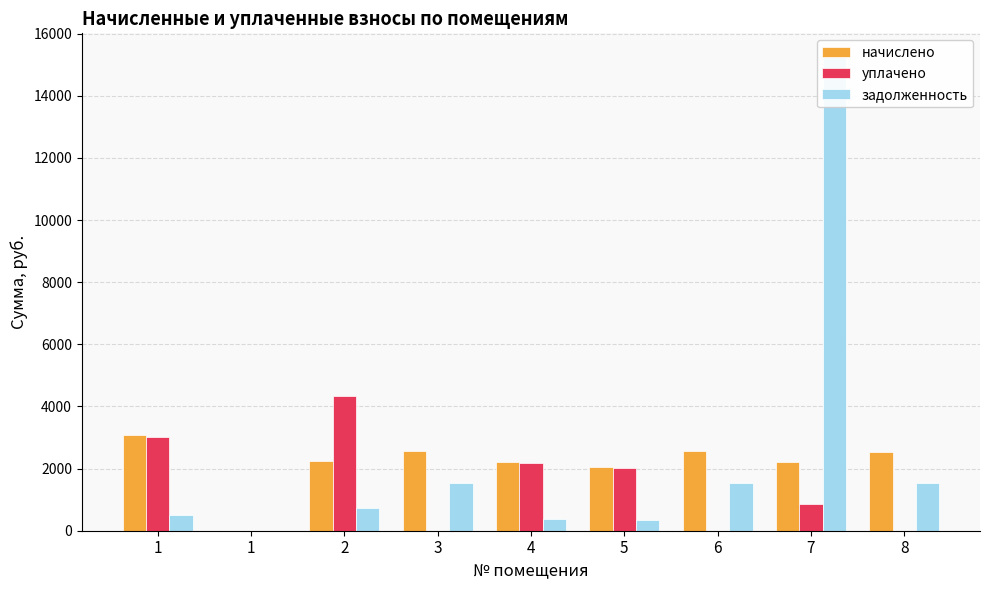

What value does the задолженность series have at 1?

512.1